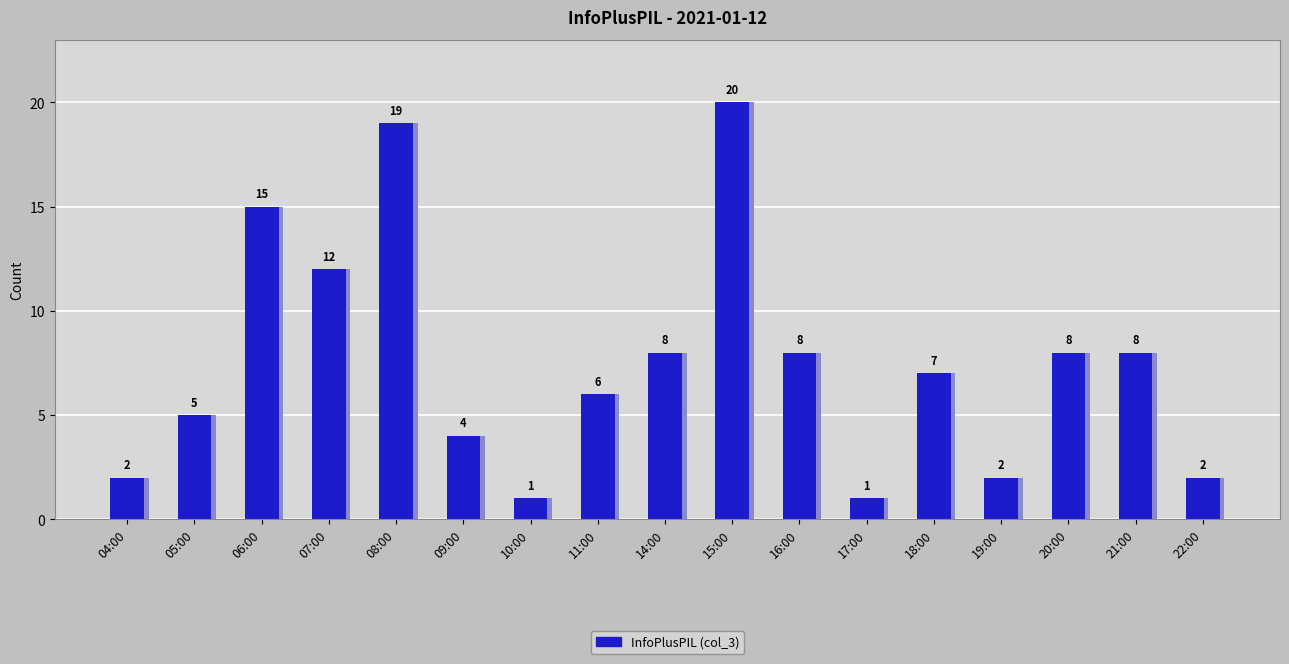

What is the sum of the values at 16:00 and 22:00?

10